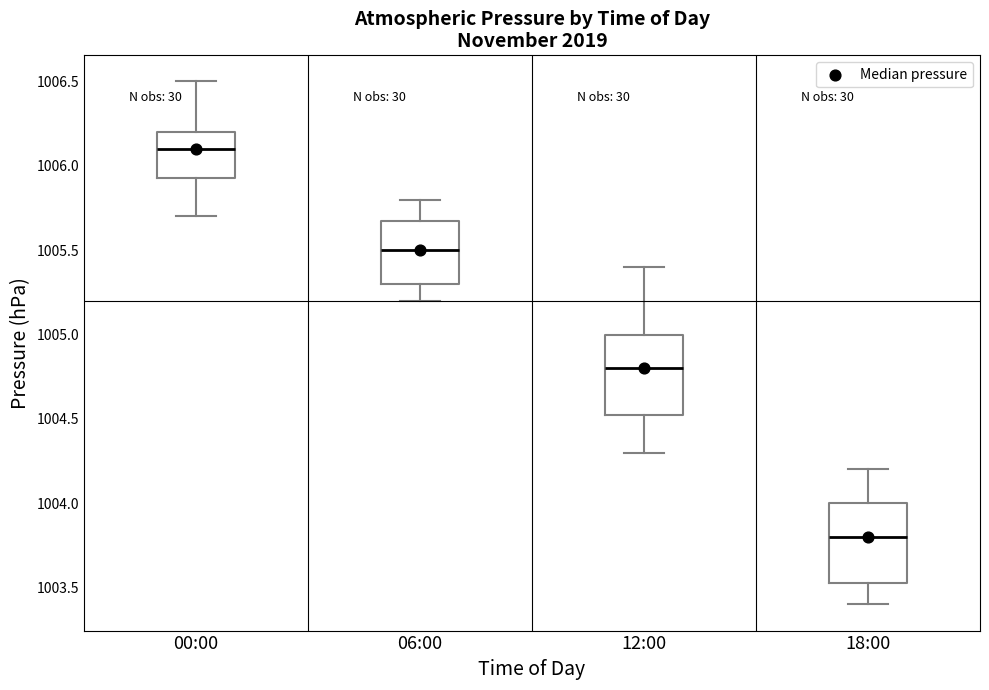

Where is the lower edge of the box for 18:00 on the y-axis? The values are not printed on the chart, so give them approximately, as read against the axis.

1003.55